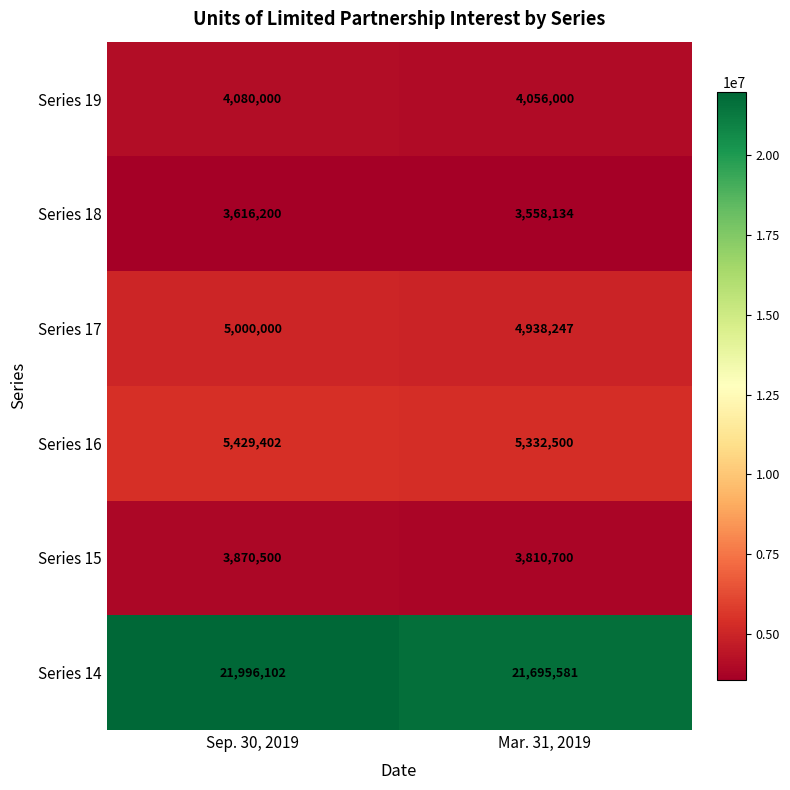

Reading left to right, what are all the values shown in this chart?

Series 19: 4080000	4056000
Series 18: 3616200	3558134
Series 17: 5000000	4938247
Series 16: 5429402	5332500
Series 15: 3870500	3810700
Series 14: 21996102	21695581